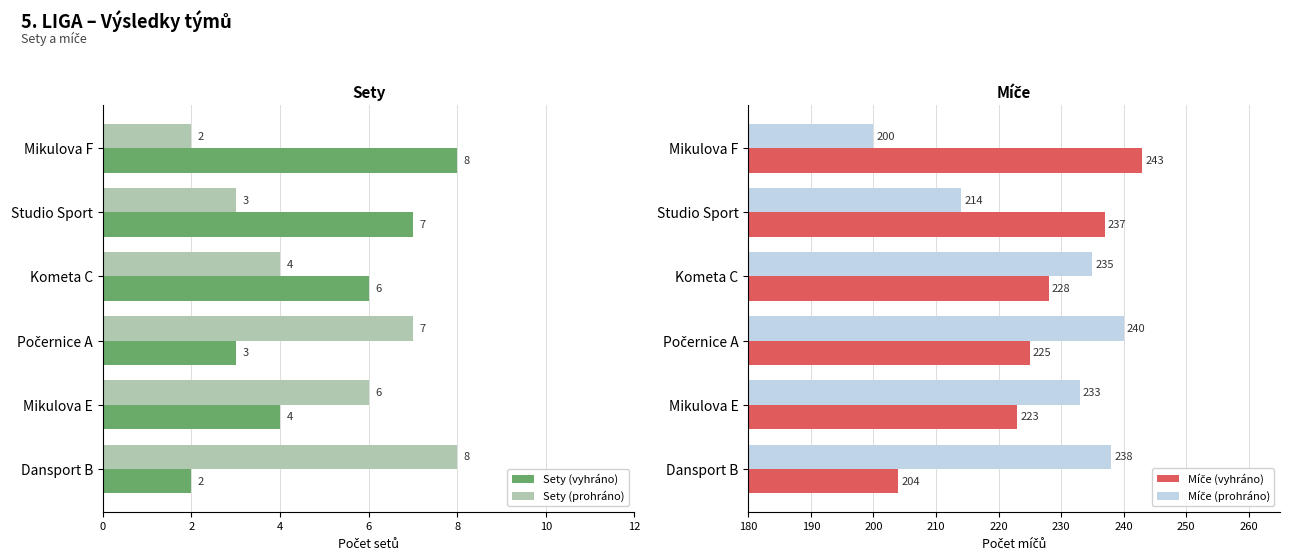

How many bars are there in each group?

4